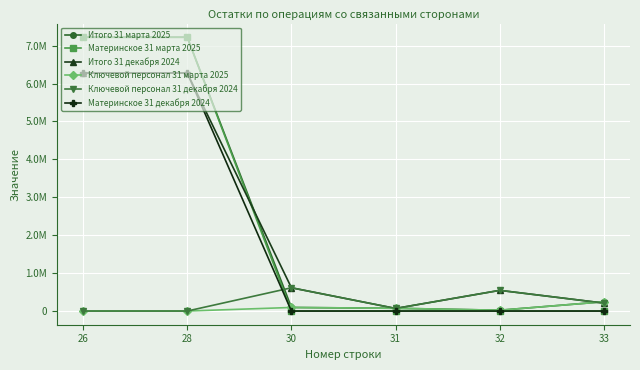

What is the approximate value of Итого 31 марта 2025 at 33?

244641.6